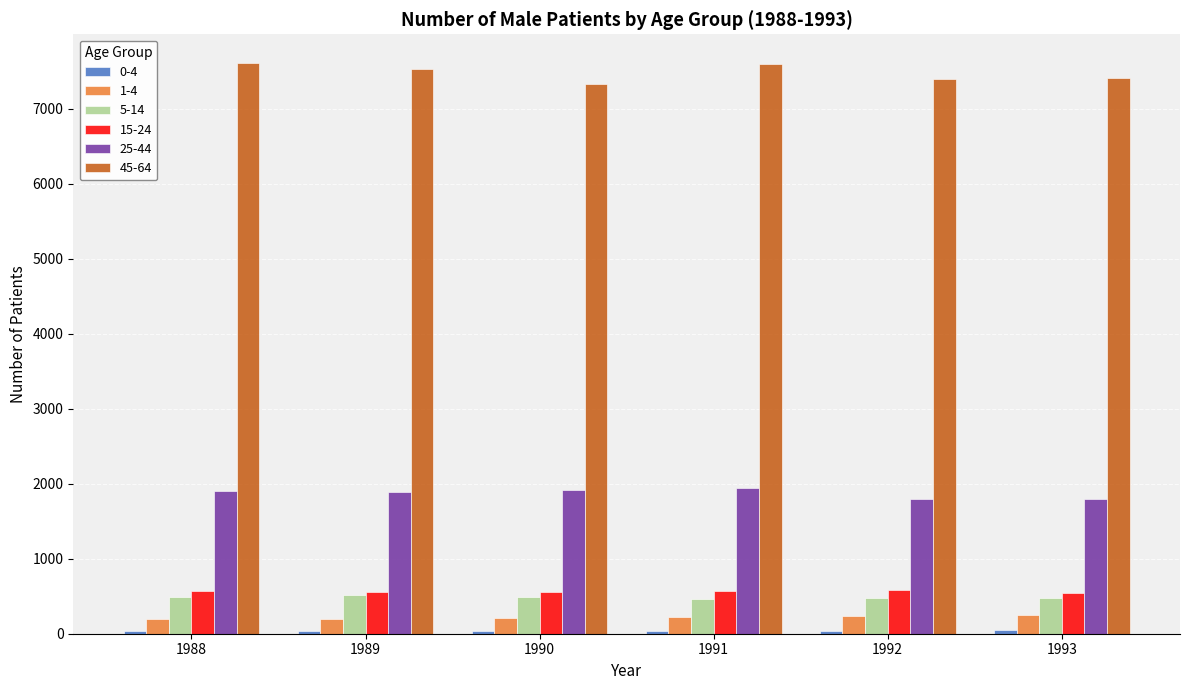

How many data points in 25-44 are less than 1903?

3